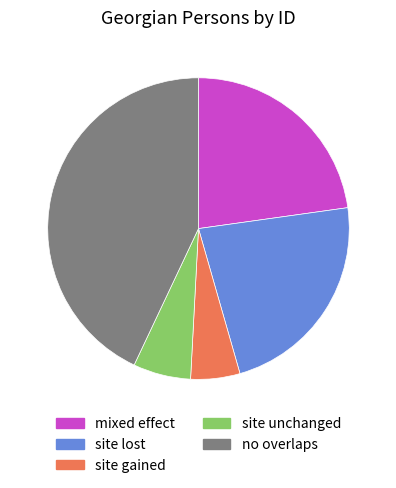

True or false: no overlaps accounts for 43% of the total.

True